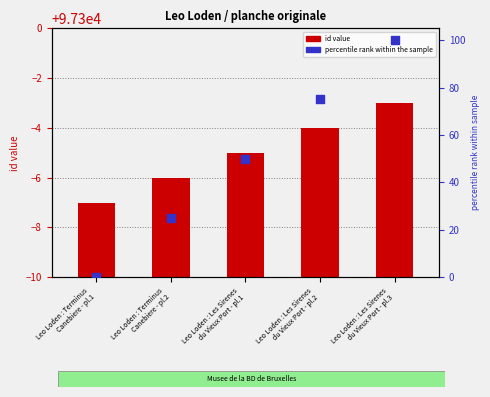

Which series has the largest total across all categories?

percentile rank within the sample